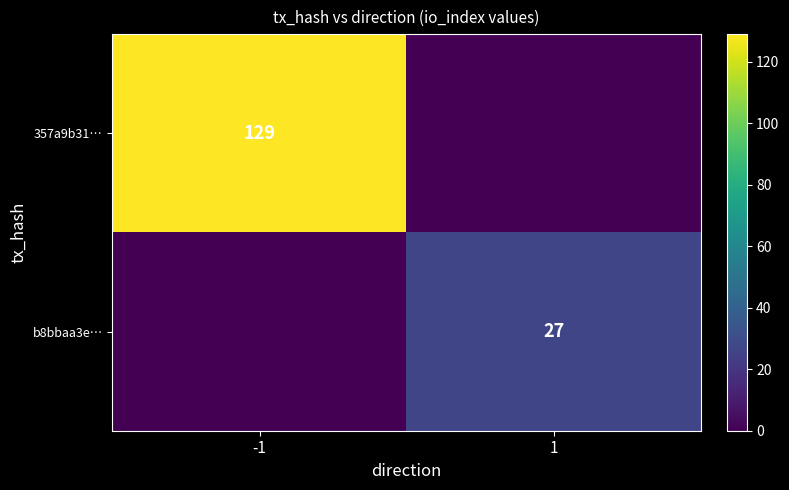

Is it true that b8bbaa3e… equals 47 at 1?

False